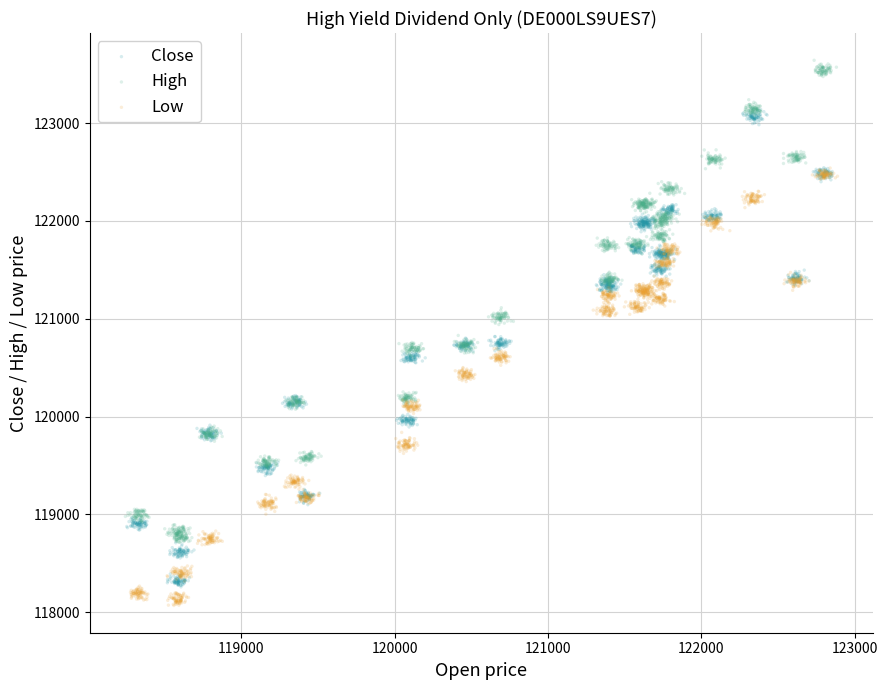

Which series contains the highest Y value?

High